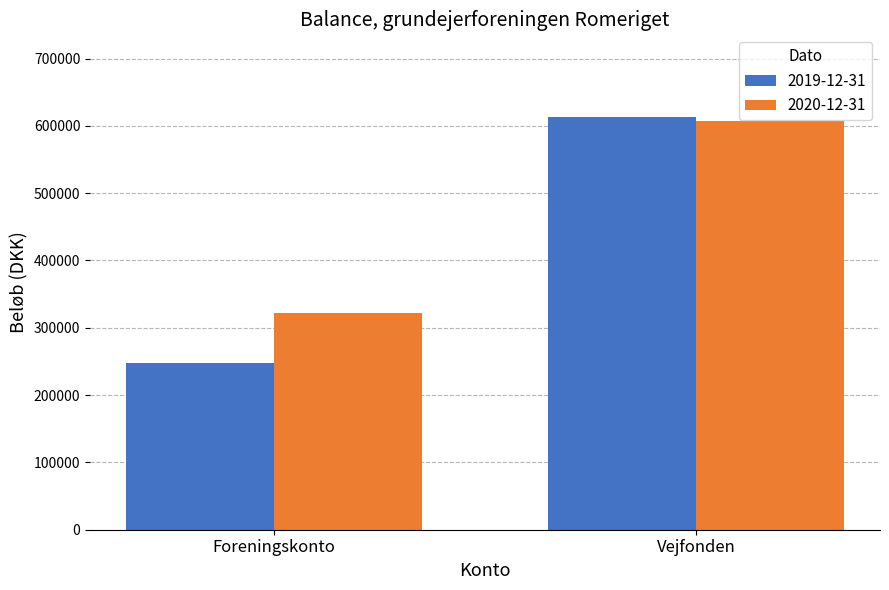

What is the greatest value displayed?

613289.3